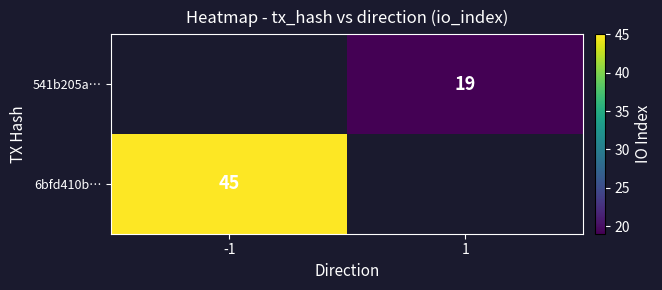

The value of 541b205a… at 1 is 19. True or false?

True